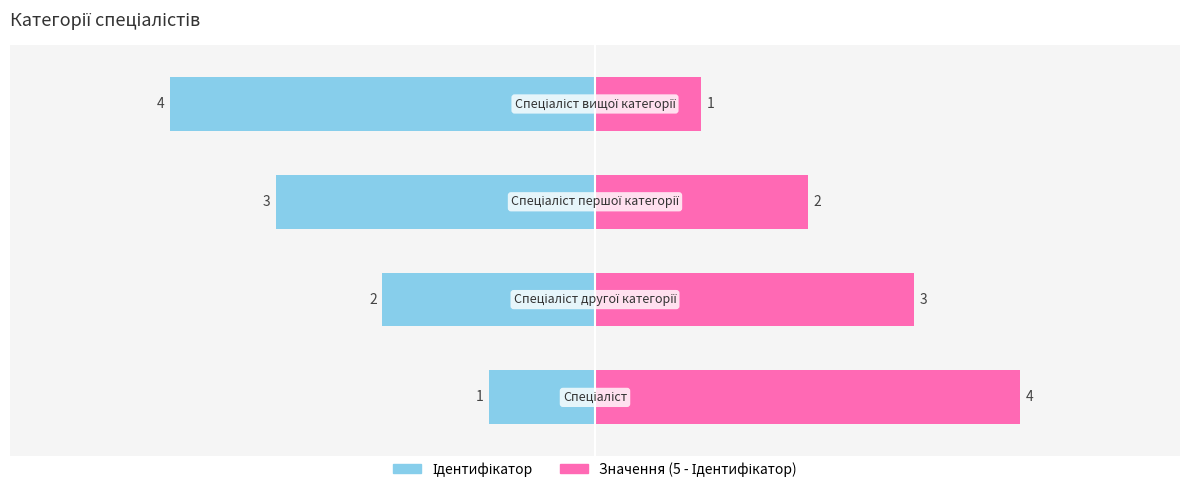

List the labels in order of Значення (5 - Ідентифікатор) value, largest first.

0, 1, 2, 3